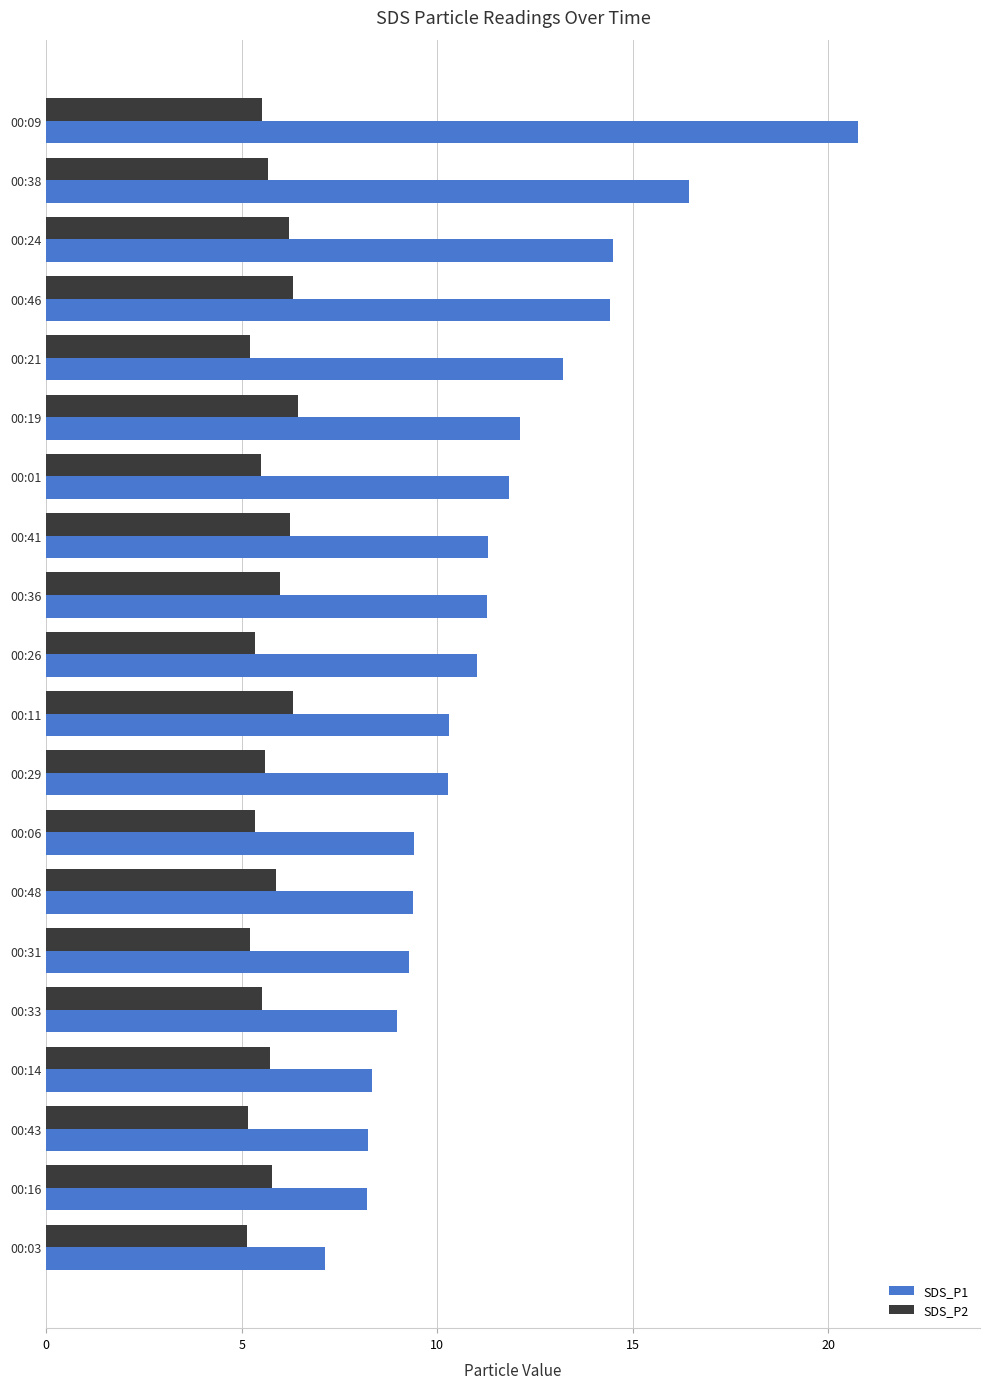

At how many categories does at least one series exceed 10?

12